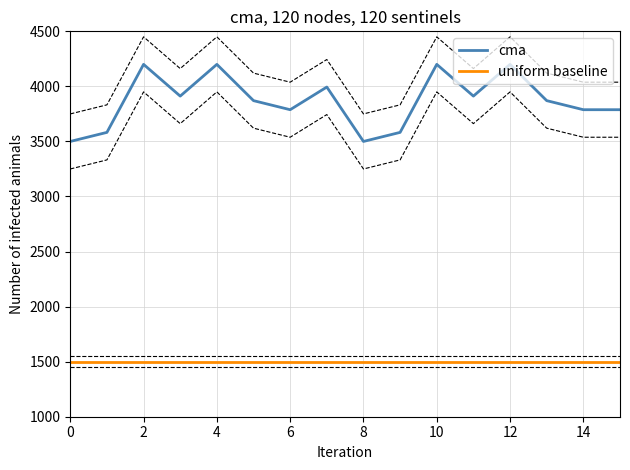

True or false: cma and uniform baseline cross at least once.

False